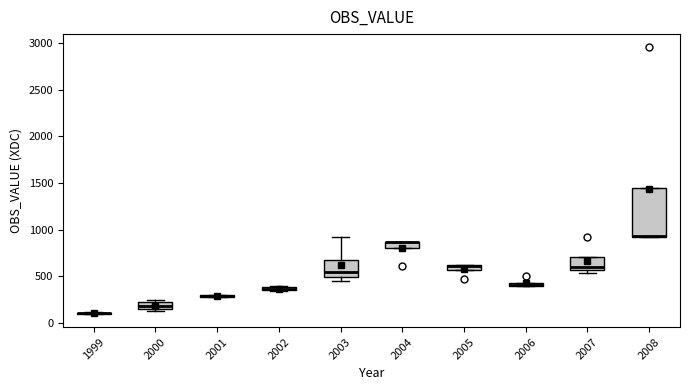

Which box is the tallest, from its lower edge to its upper edge?

2008